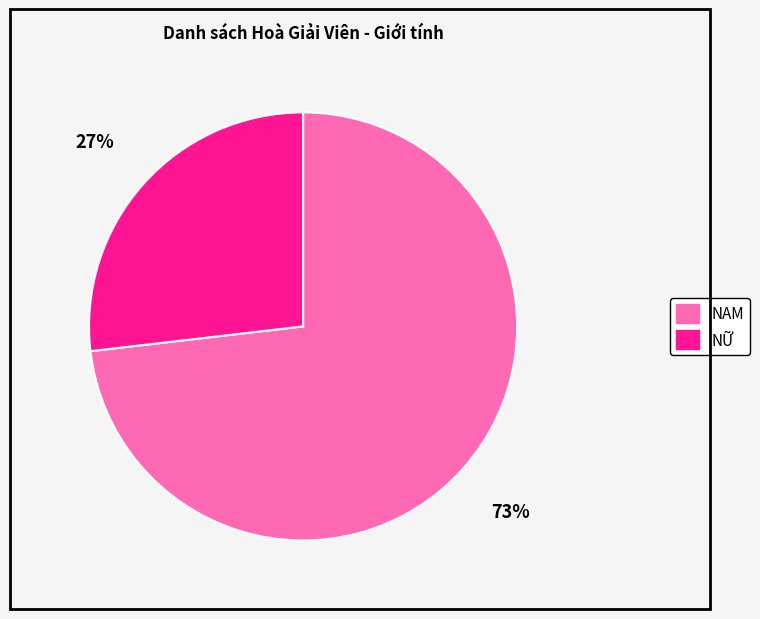

To the nearest percent, what is the average slice percentage?

50%